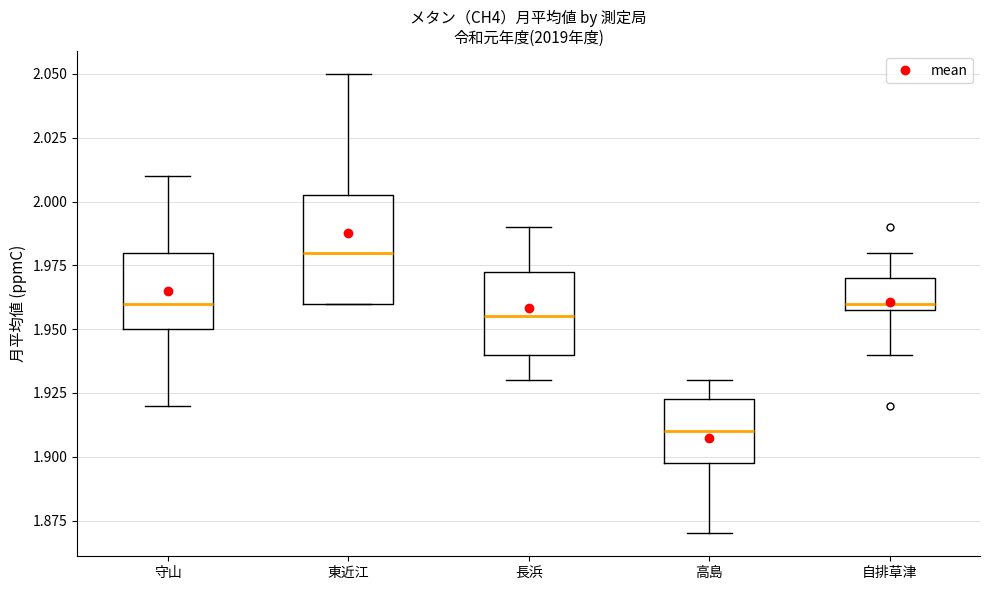

Reading left to right, read every box against the y-axis: the position of its median line, the range the box covers, and the ends of its whiskers. The values are not printed on the chart, so give them approximately, as read against the axis.

守山: median 1.960, box 1.950 to 1.980, whiskers 1.920 to 2.010
東近江: median 1.980, box 1.960 to 2.005, whiskers 1.960 to 2.050
長浜: median 1.955, box 1.940 to 1.975, whiskers 1.930 to 1.990
高島: median 1.910, box 1.900 to 1.925, whiskers 1.870 to 1.930
自排草津: median 1.960 (just above the box's lower edge), box 1.960 to 1.970, whiskers 1.940 to 1.980